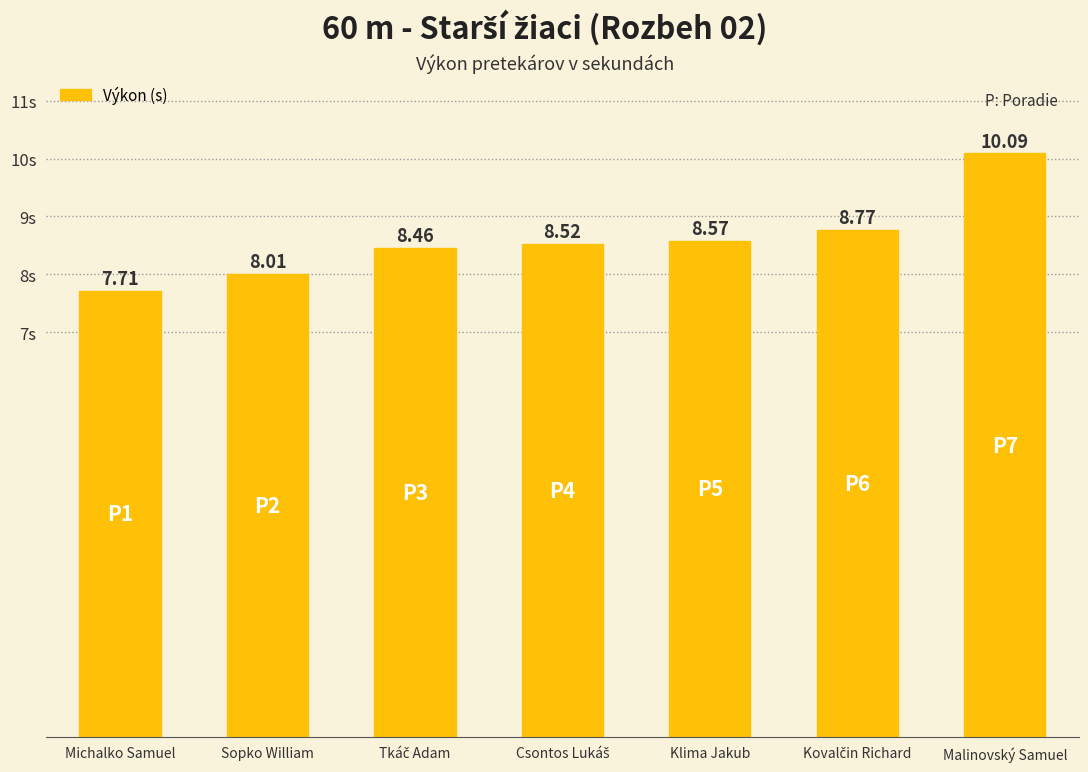

What is the difference between the values at Michalko Samuel and Klima Jakub?

0.9